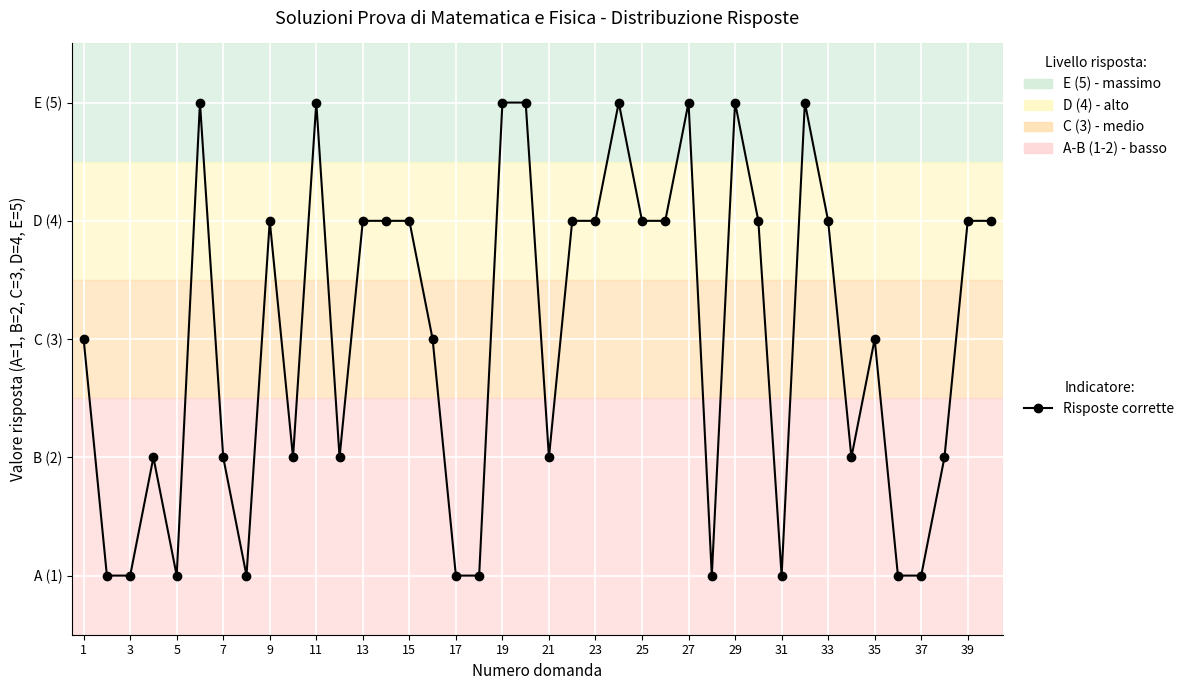

At which label is the value closest to 3?

1